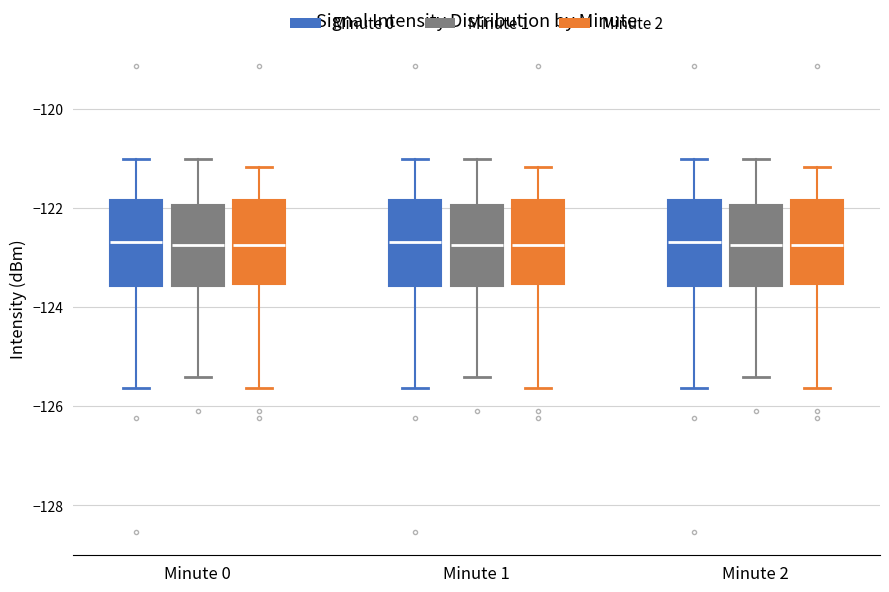

Reading left to right, read every box against the y-axis: the position of its median line, the range the box covers, and the ends of its whiskers. The values are not printed on the chart, so give them approximately, as read against the axis.

Minute 0 (Minute 0): median -122.6, box -123.6 to -121.8, whiskers -125.6 to -121.0
Minute 0 (Minute 1): median -122.8, box -123.6 to -122.0, whiskers -125.4 to -121.0
Minute 0 (Minute 2): median -122.8, box -123.6 to -121.8, whiskers -125.6 to -121.2
Minute 1 (Minute 0): median -122.6, box -123.6 to -121.8, whiskers -125.6 to -121.0
Minute 1 (Minute 1): median -122.8, box -123.6 to -122.0, whiskers -125.4 to -121.0
Minute 1 (Minute 2): median -122.8, box -123.6 to -121.8, whiskers -125.6 to -121.2
Minute 2 (Minute 0): median -122.6, box -123.6 to -121.8, whiskers -125.6 to -121.0
Minute 2 (Minute 1): median -122.8, box -123.6 to -122.0, whiskers -125.4 to -121.0
Minute 2 (Minute 2): median -122.8, box -123.6 to -121.8, whiskers -125.6 to -121.2